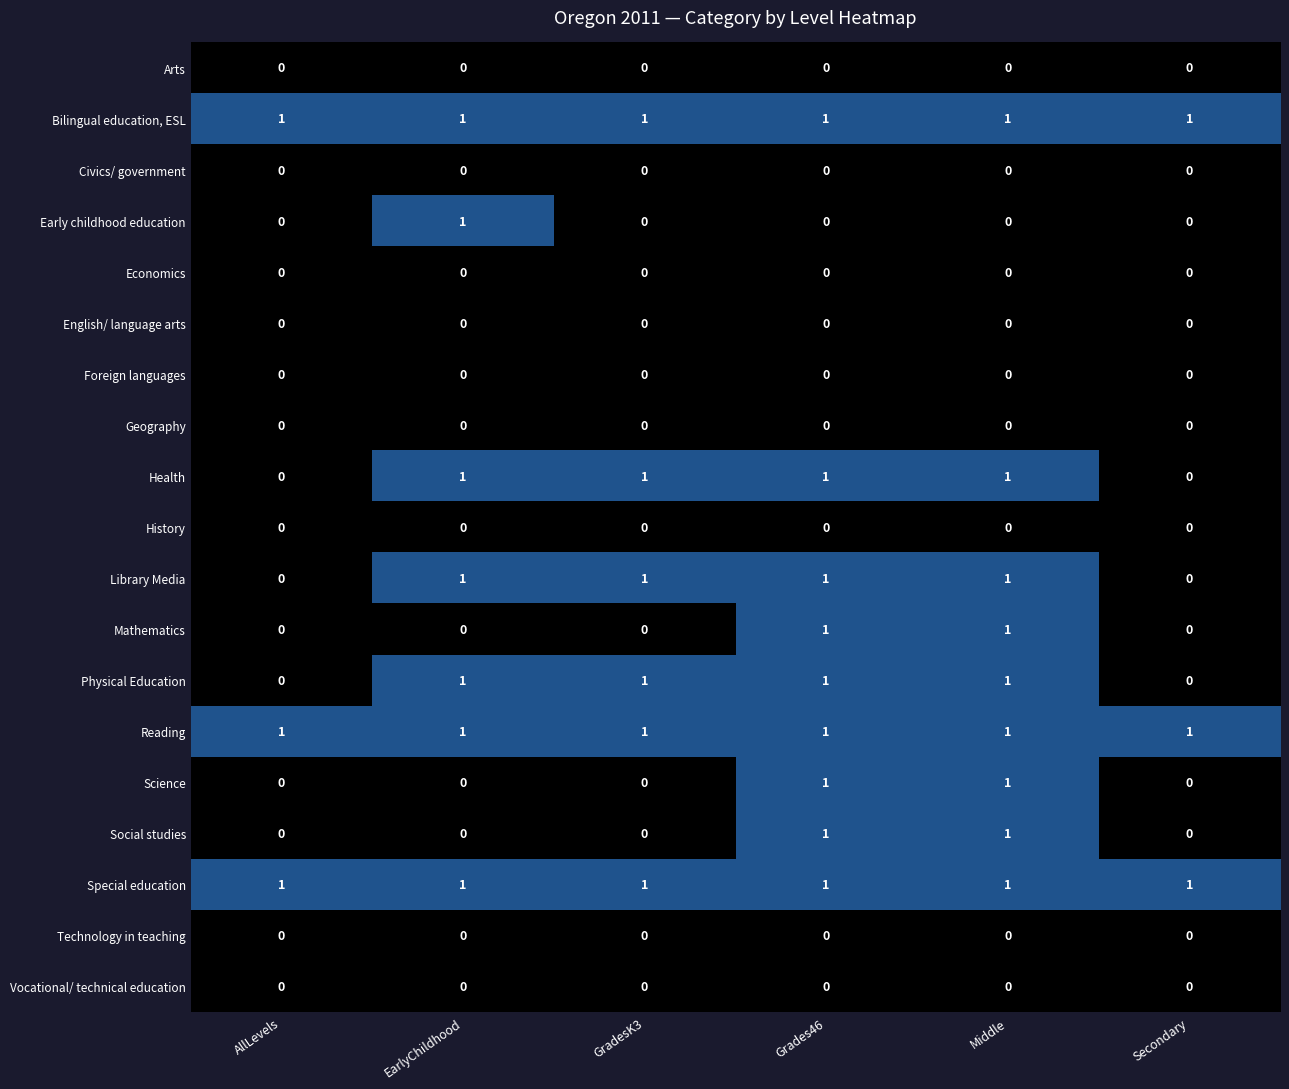

At how many categories does at least one series exceed 0?

6